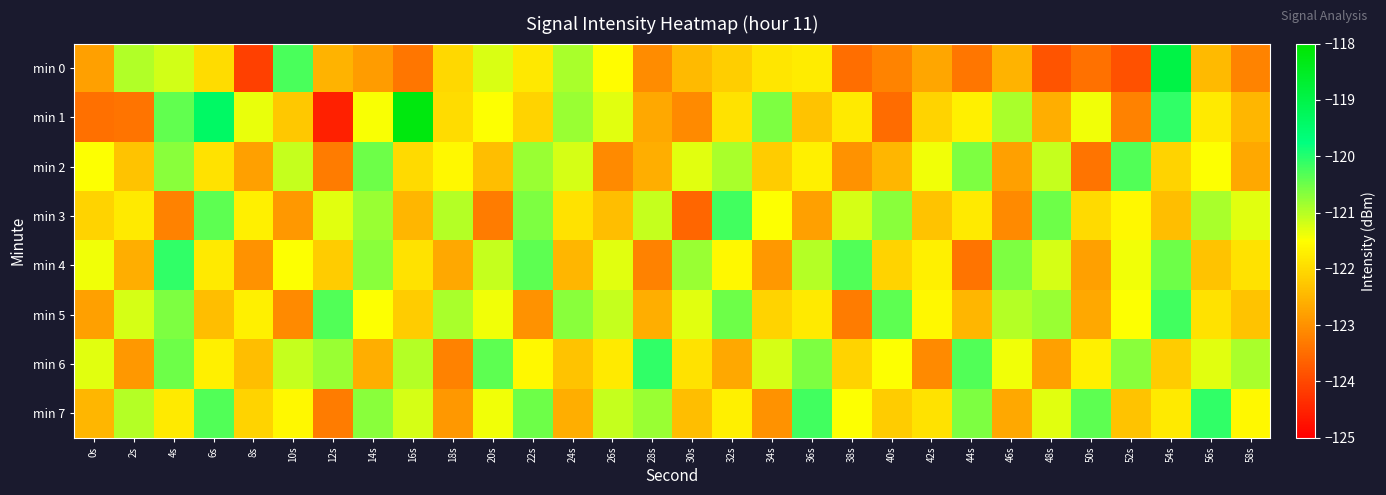

Between 42s and 38s, which is larger?

42s